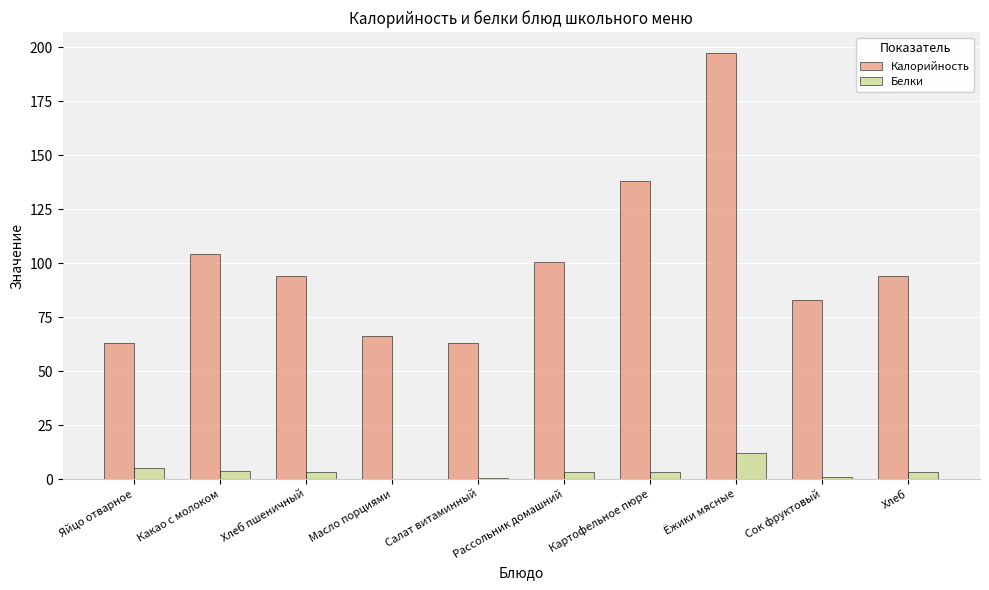

Which category has the highest value in the Белки series?

Ёжики мясные